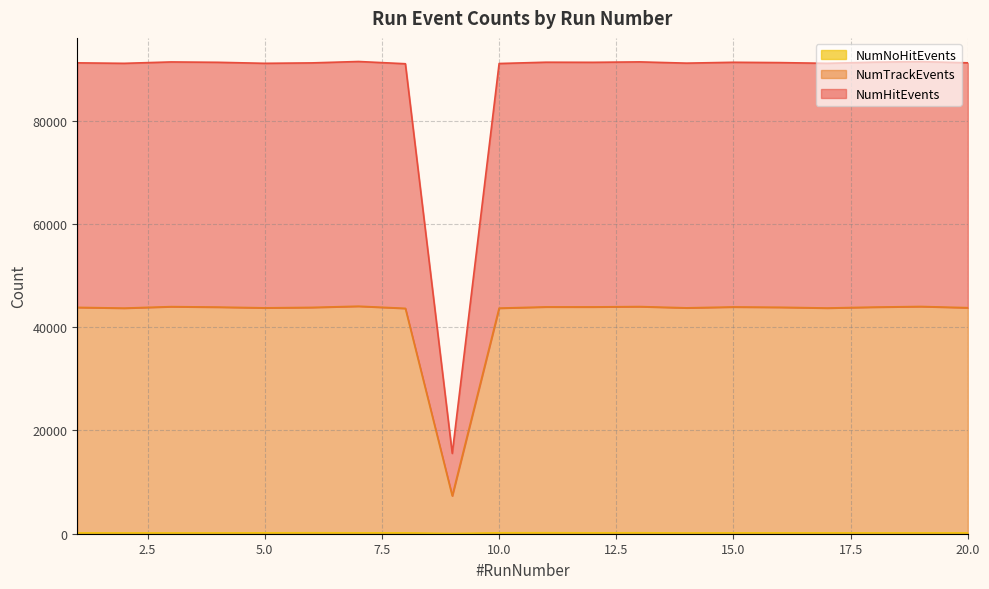

What is the minimum value for NumHitEvents?

15564